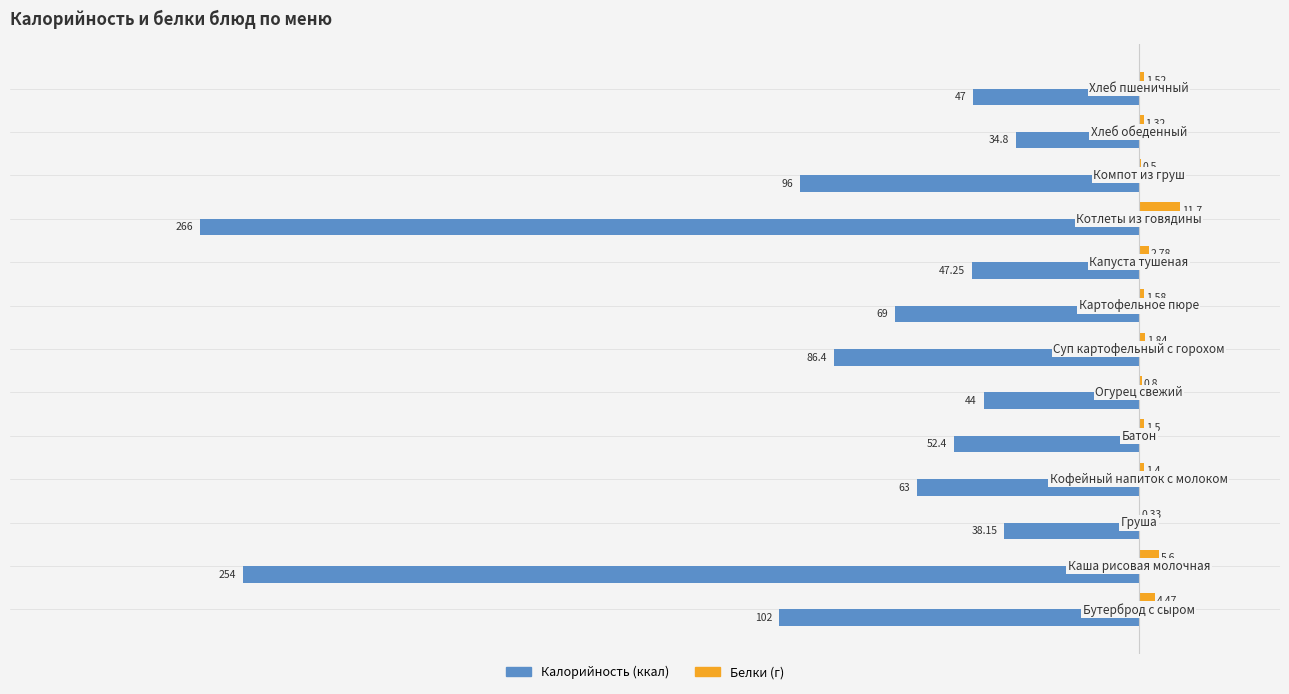

What is the value of the Белки bar at the 7th from the left?

1.8